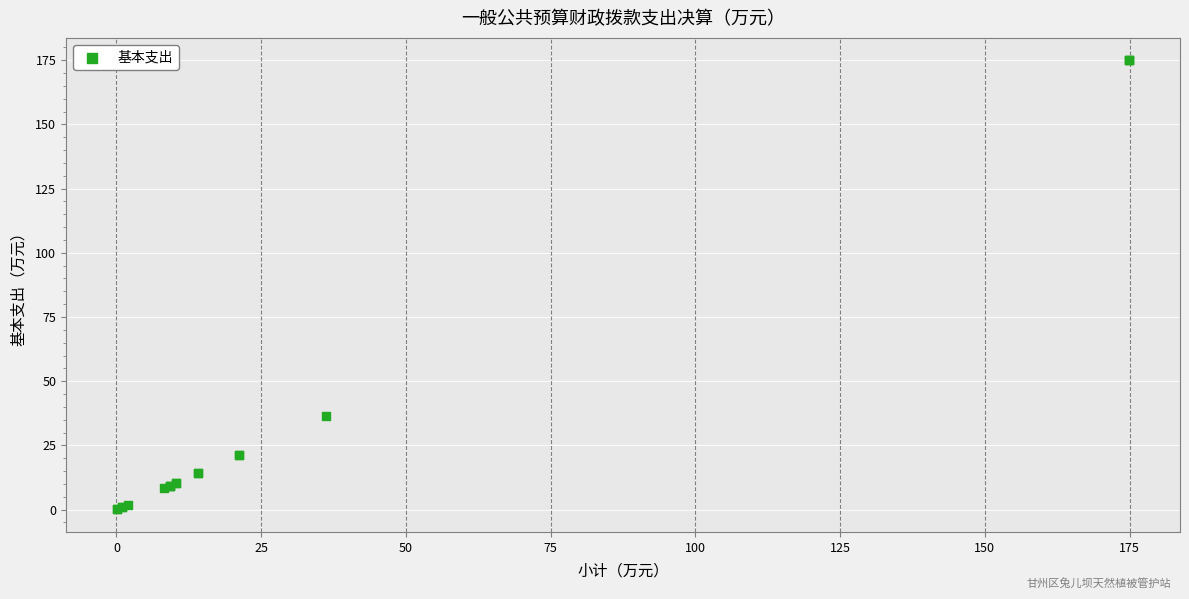

What Y value in the scatter plot is closest to 87?

36.3